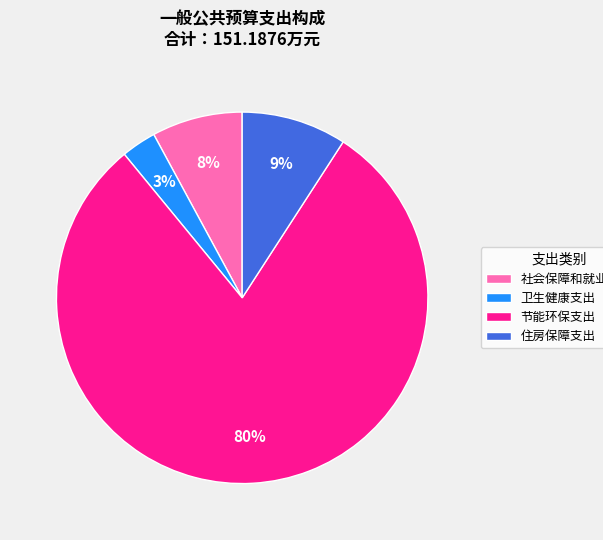

True or false: 社会保障和就业支出 accounts for 19% of the total.

False